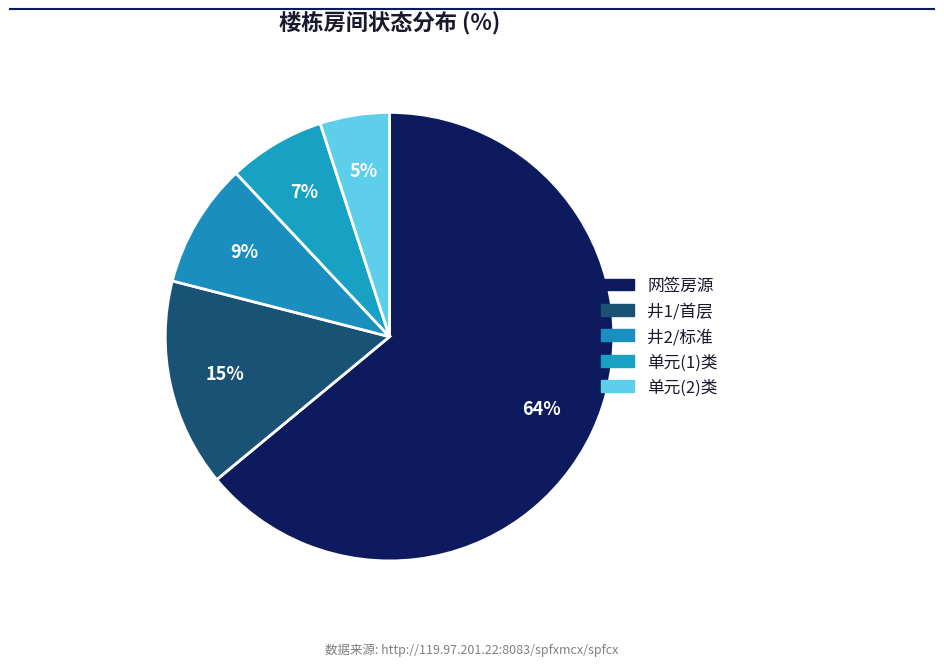

How many segments does this pie chart have?

5